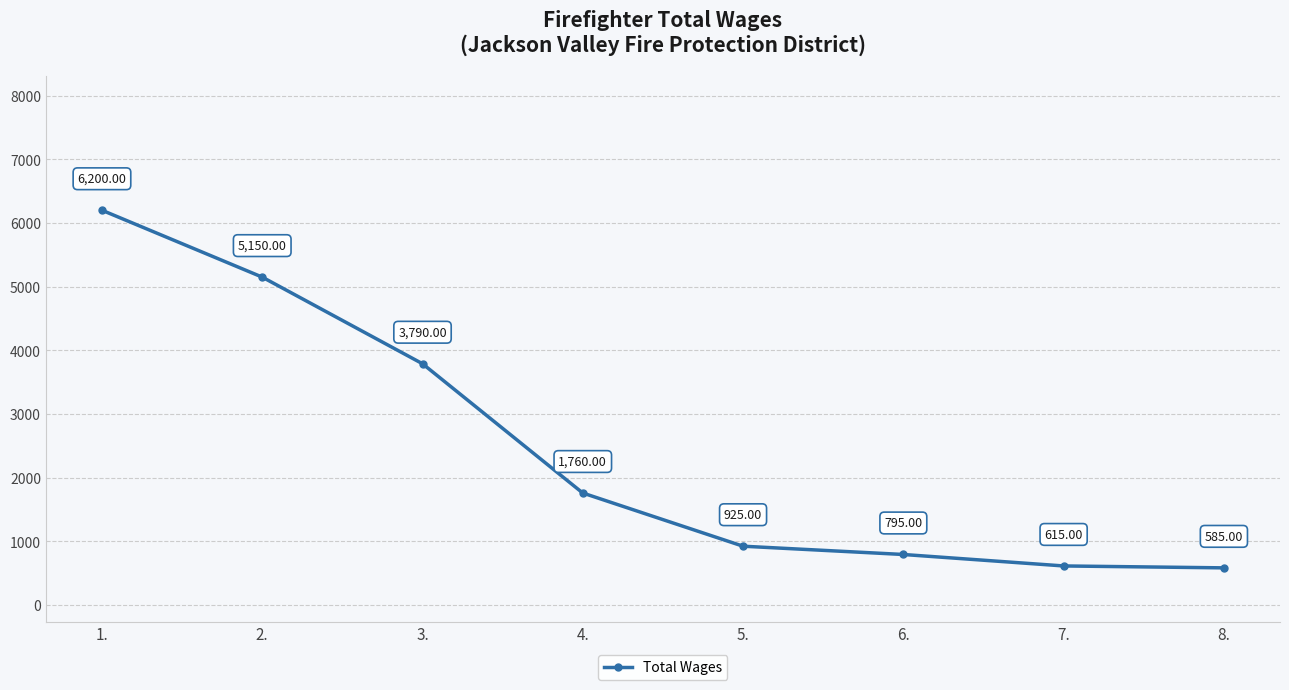

What value does the data have at 4., to the nearest 10?

1760